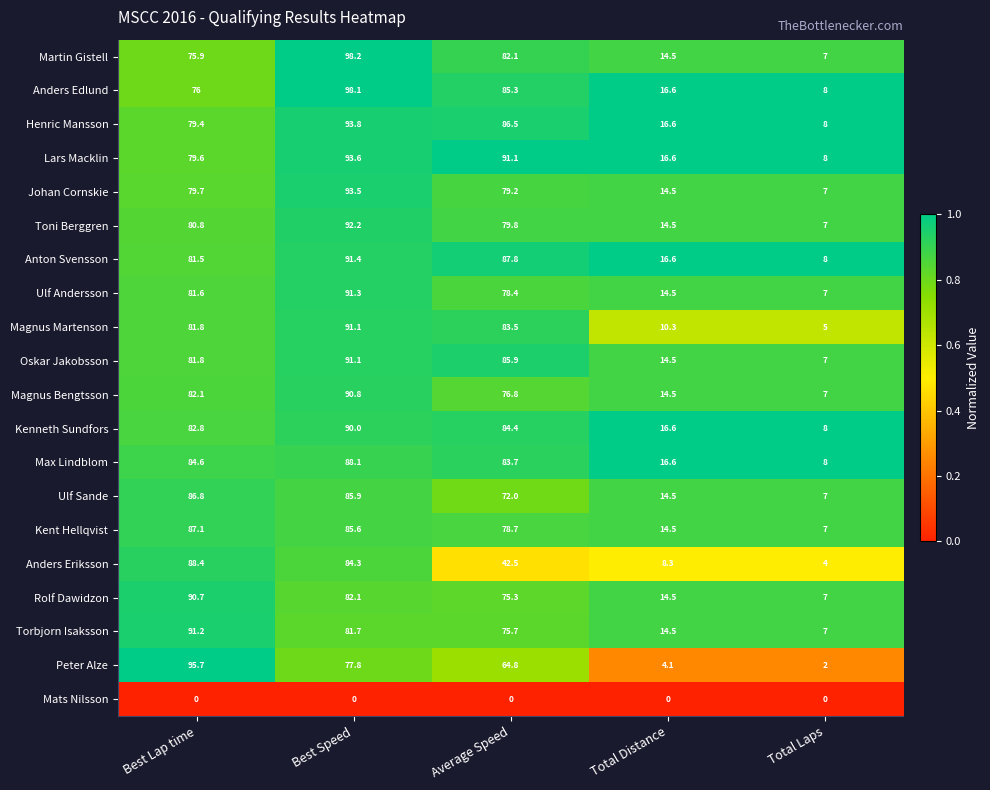

What is the difference between the second highest and minimum values in the Kent Hellqvist series?

78.6